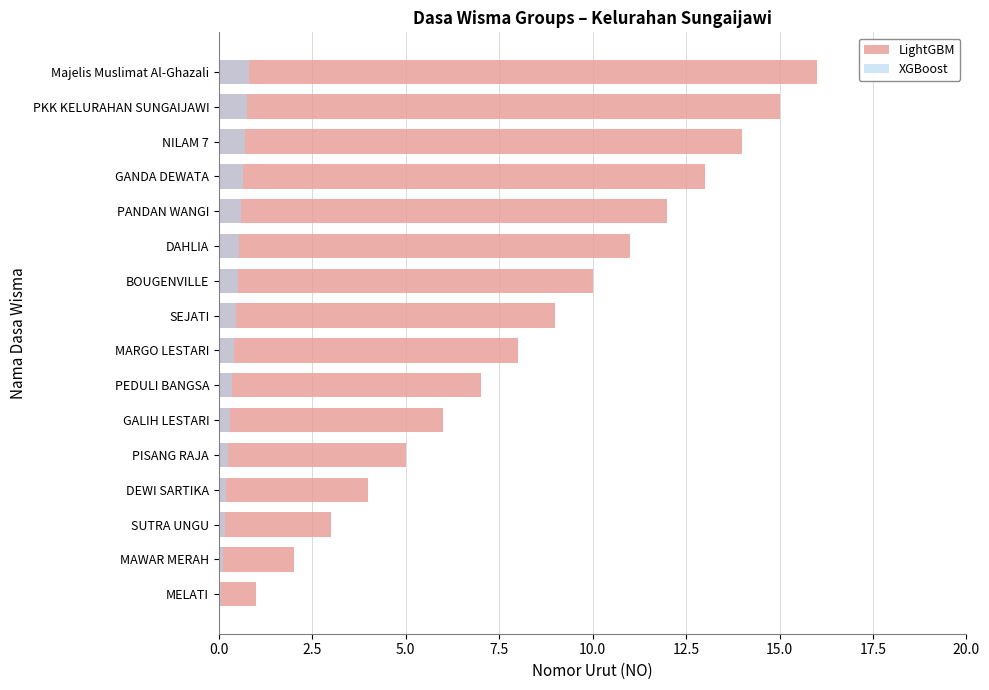

What is the highest value of the XGBoost series?

0.8